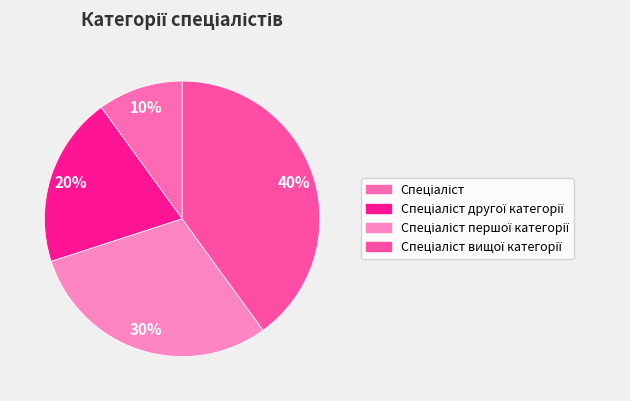

Is Спеціаліст вищої категорії the majority of the pie?

No